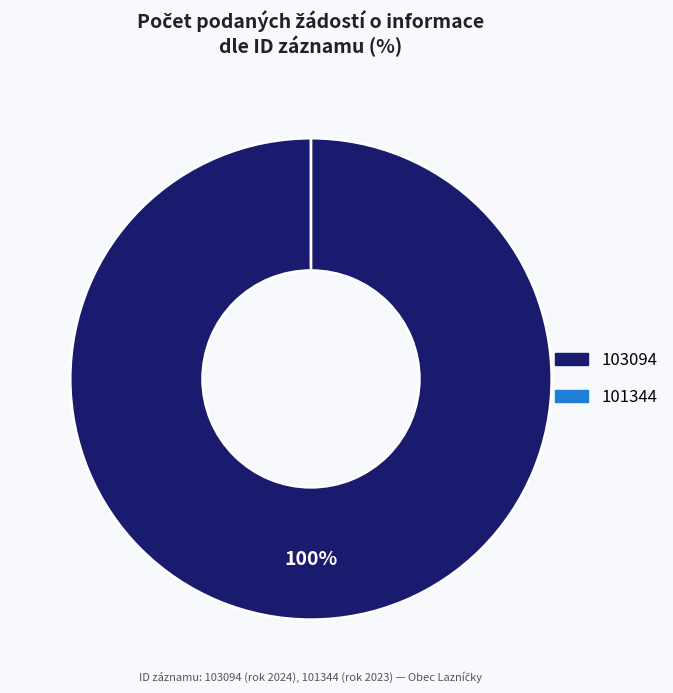

What is the smallest slice in the pie chart?

101344